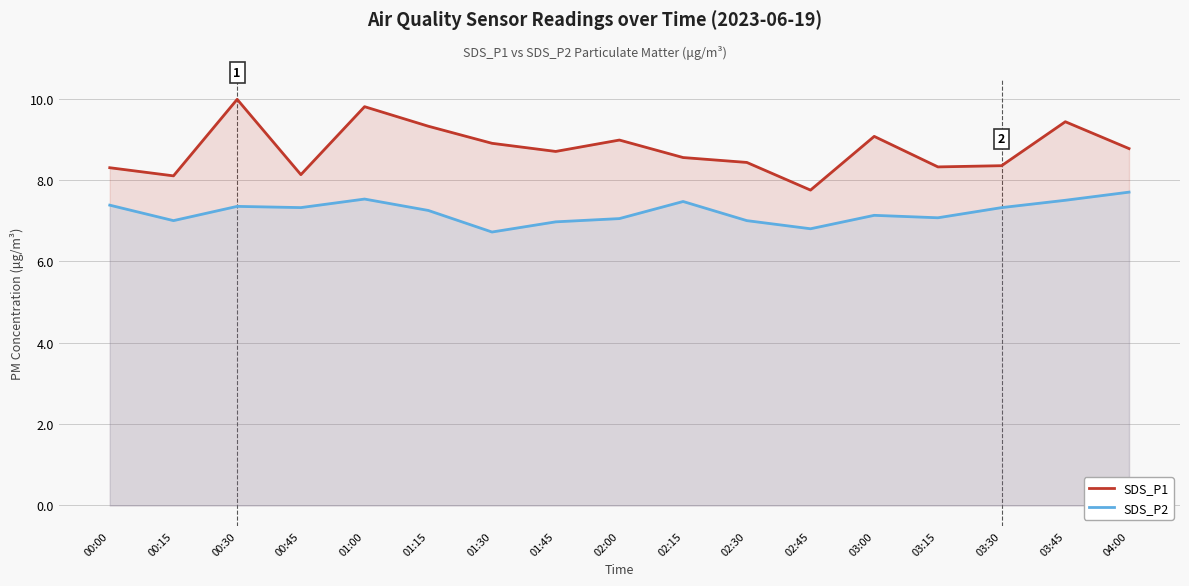

Rank the series by their maximum value, from highest to lowest.

SDS_P1, SDS_P2